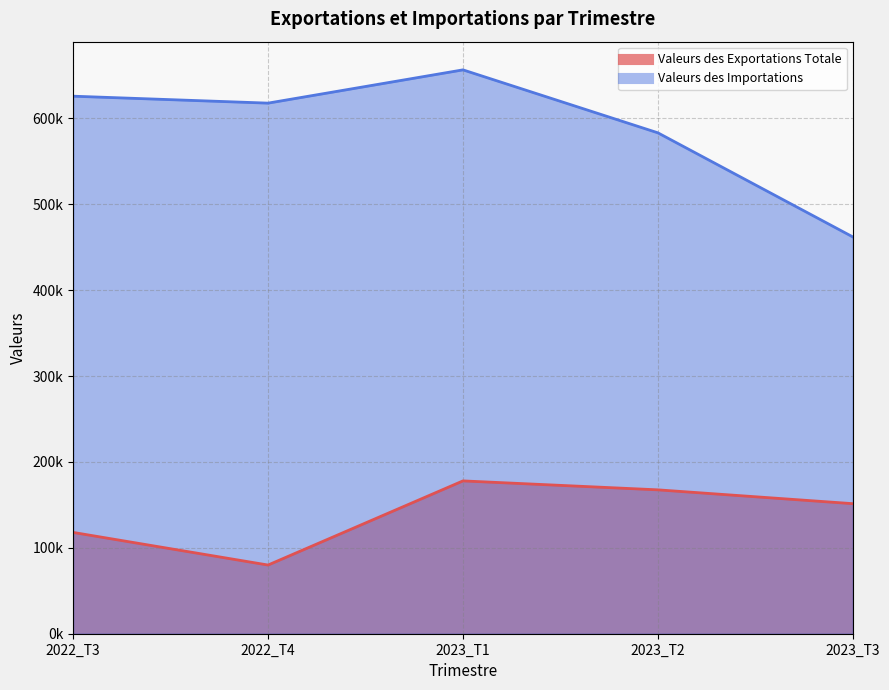

True or false: Valeurs des Importations has a value of 656372.8 at 2023_T1.

True